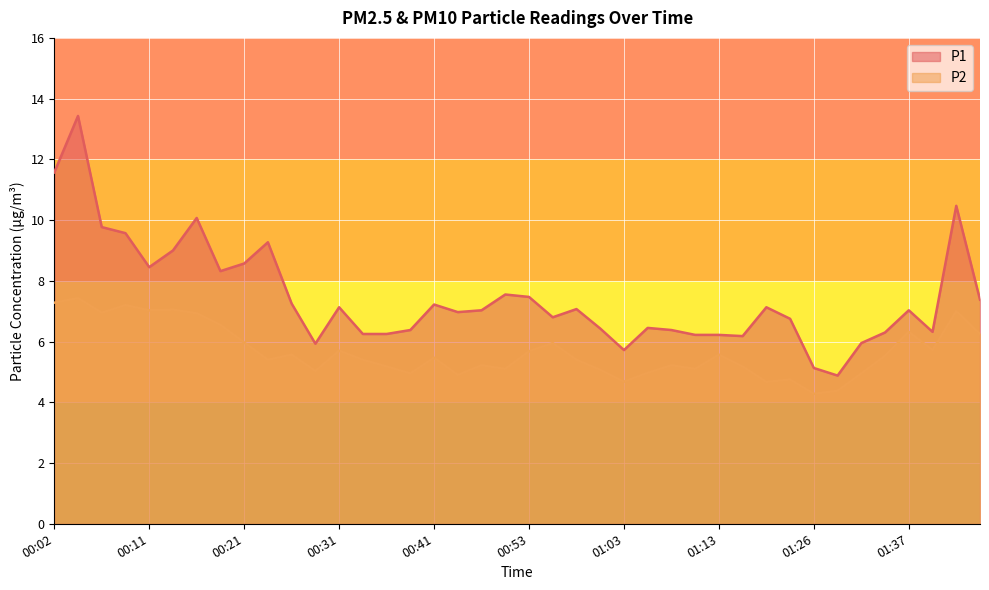

What is the value of the P1 point at the 4th from the left?

9.6